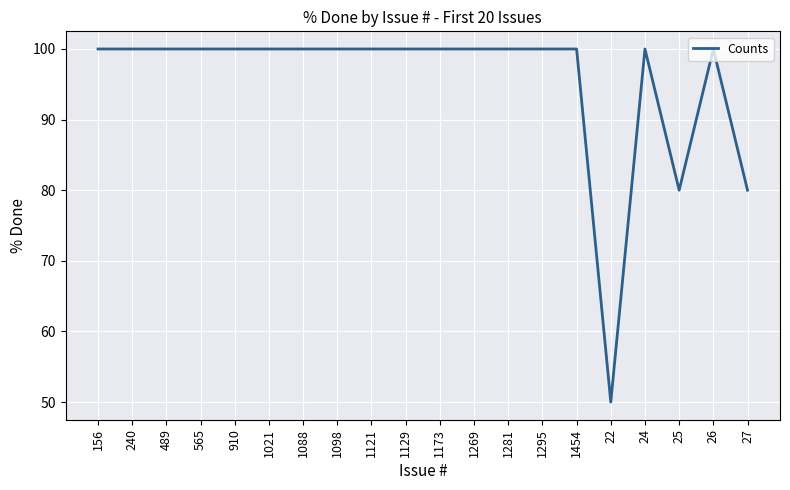

Reading right to left, list all the values displayed in this chart.

80	100	80	100	50	100	100	100	100	100	100	100	100	100	100	100	100	100	100	100